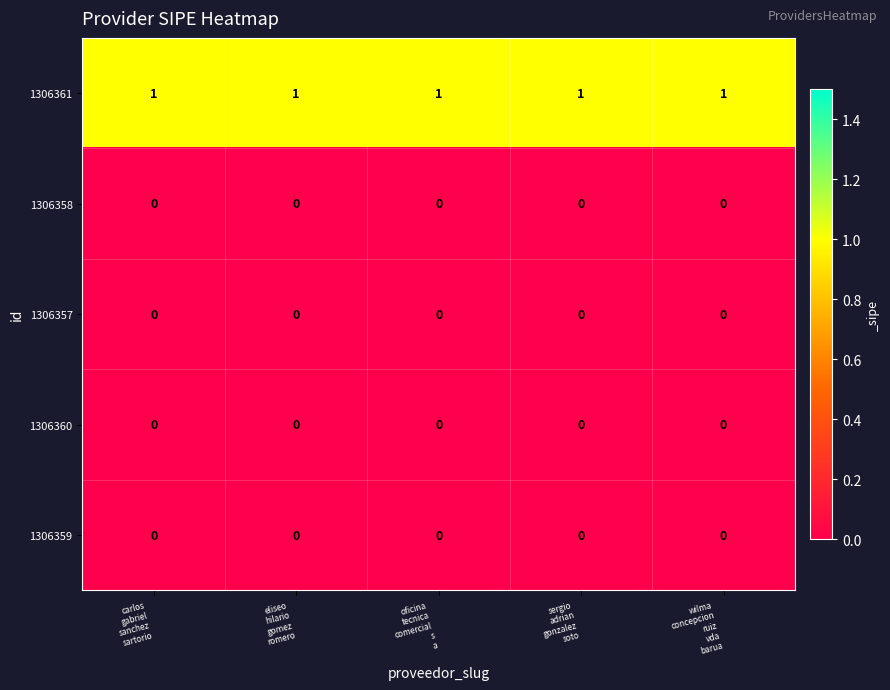

What is the spread (max minus min) of values at oficina
tecnica
comercial
s
a?

1